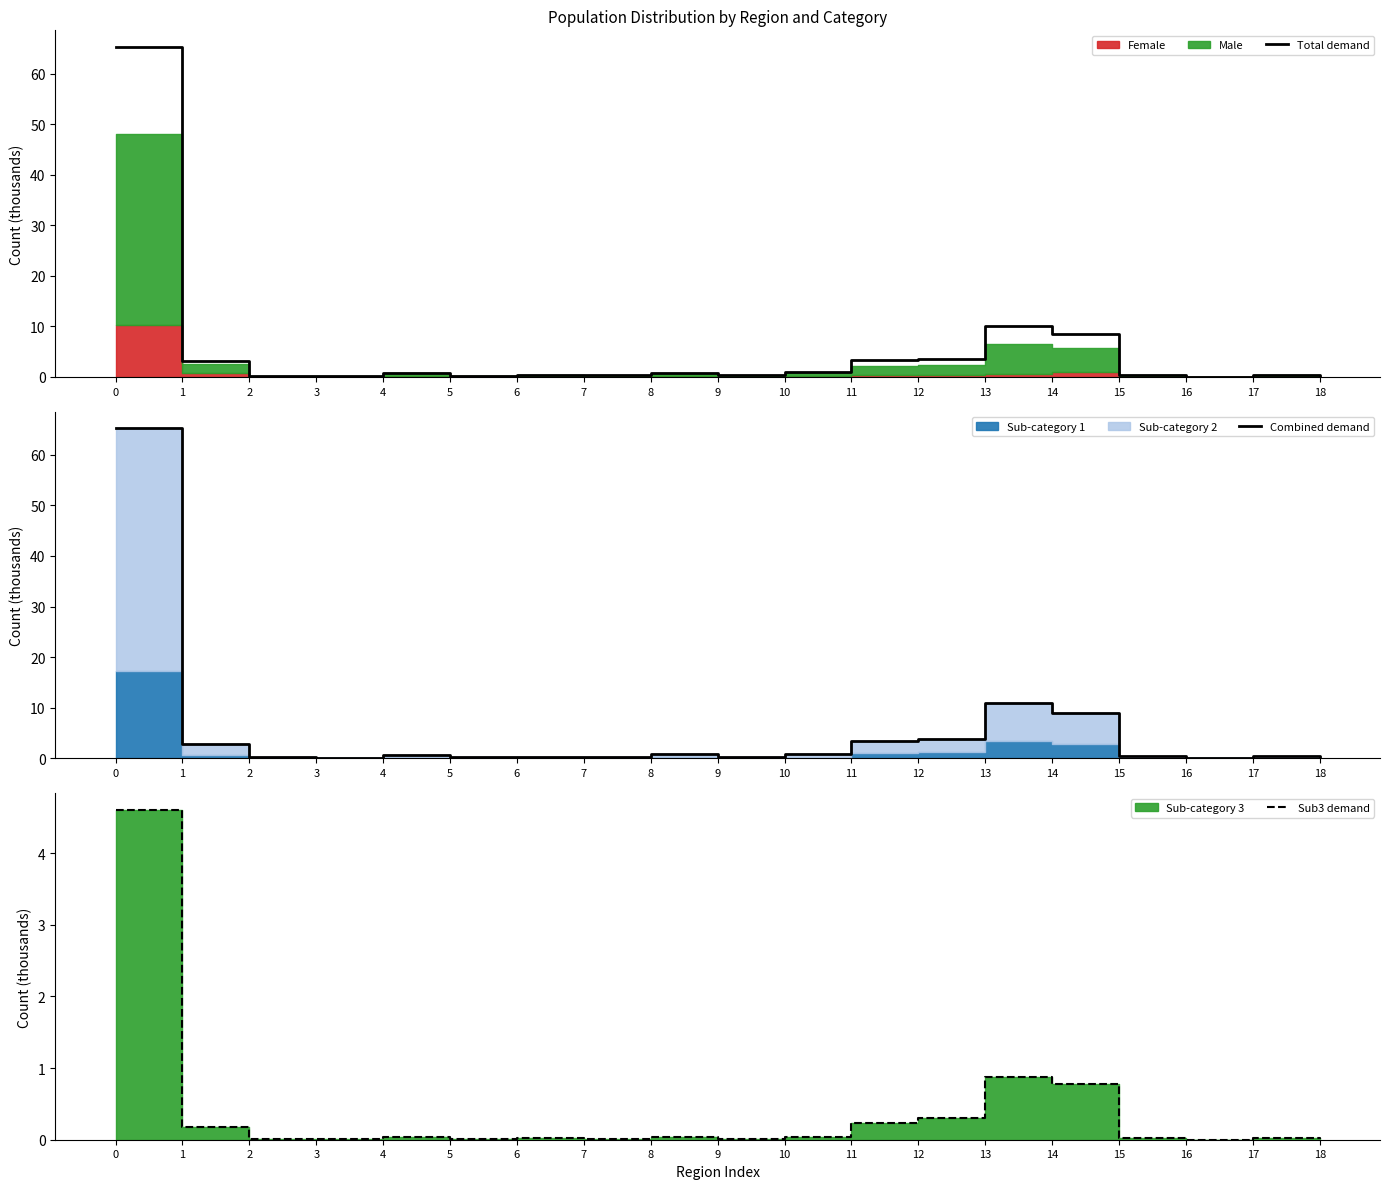

At 13, list the series in order from smallest to largest.

Sub3 demand, Total demand, Combined demand